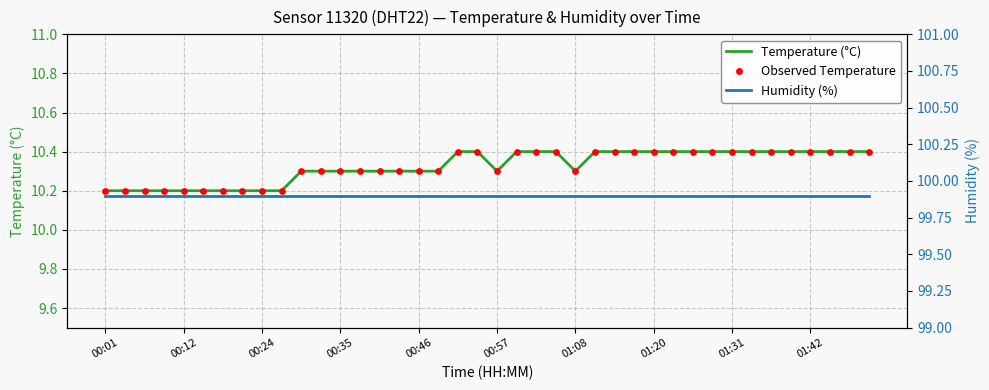

Which series reaches the minimum Y coordinate?

Temperature (°C)